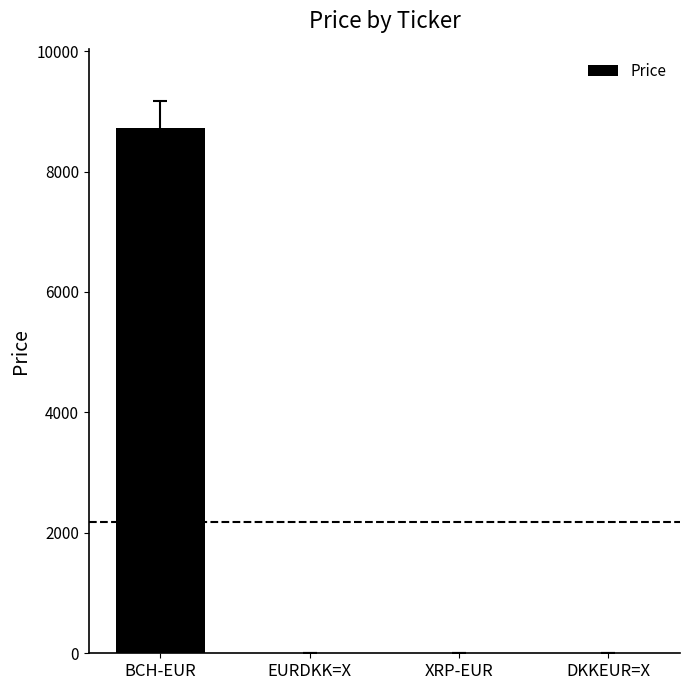

Which category has the highest value across all series?

BCH-EUR